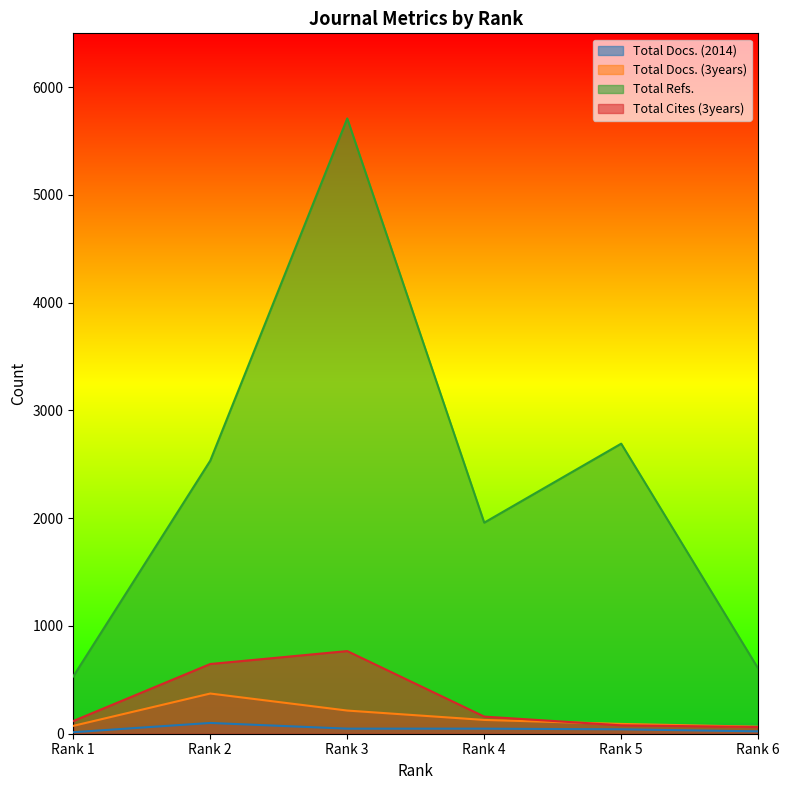

At how many categories does at least one series exceed 1529?

4